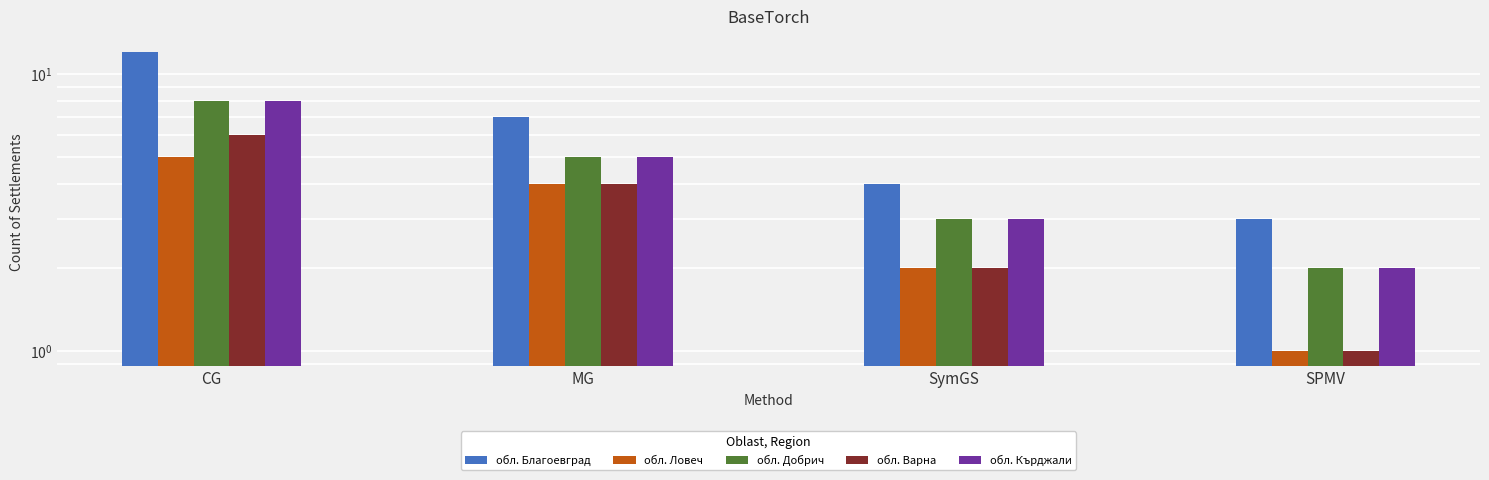

Where does the обл. Добрич series first go above 5?

CG